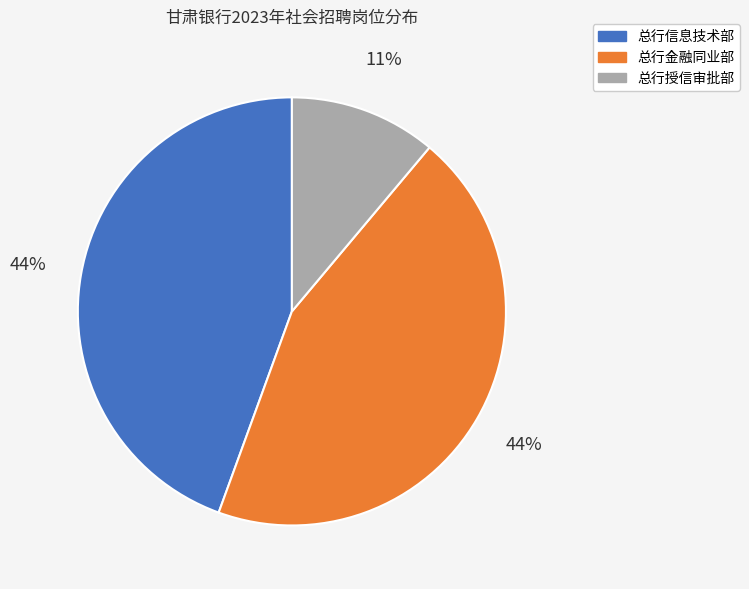

To the nearest percent, what is the average slice percentage?

33%